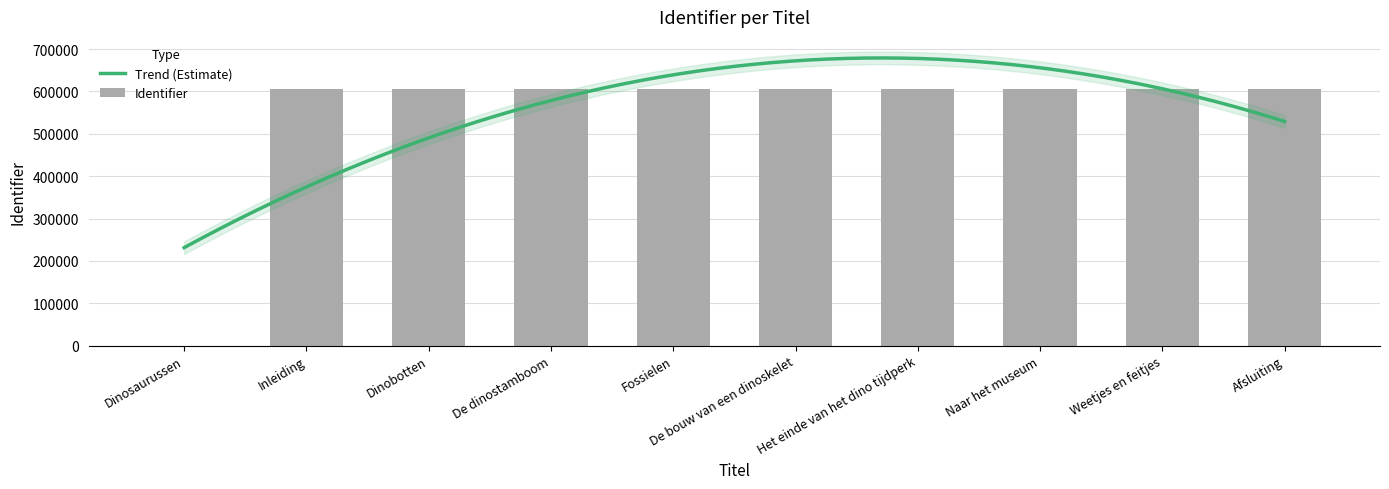

Reading left to right, extract all data points from this chart.

Dinosaurussen=0	Inleiding=605923	Dinobotten=605955	De dinostamboom=606048	Fossielen=606106	De bouw van een dinoskelet=606118	Het einde van het dino tijdperk=606168	Naar het museum=606176	Weetjes en feitjes=606233	Afsluiting=606255